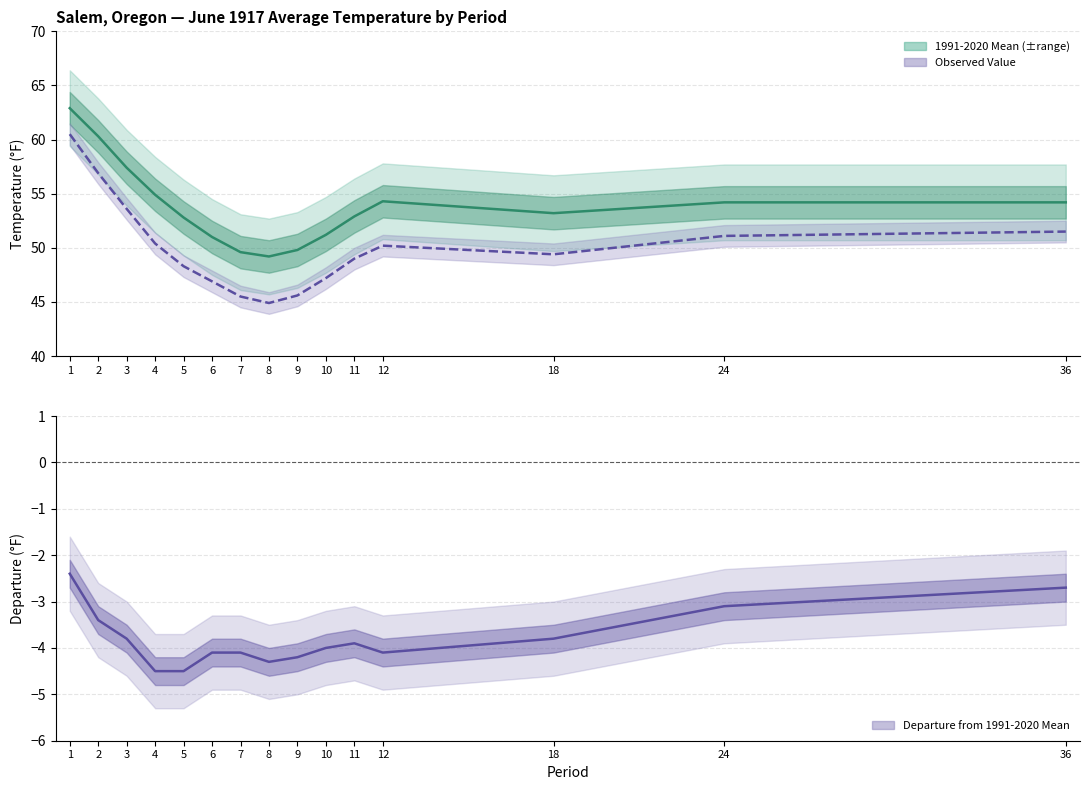

Which series has the largest total across all categories?

1991-2020 Mean line